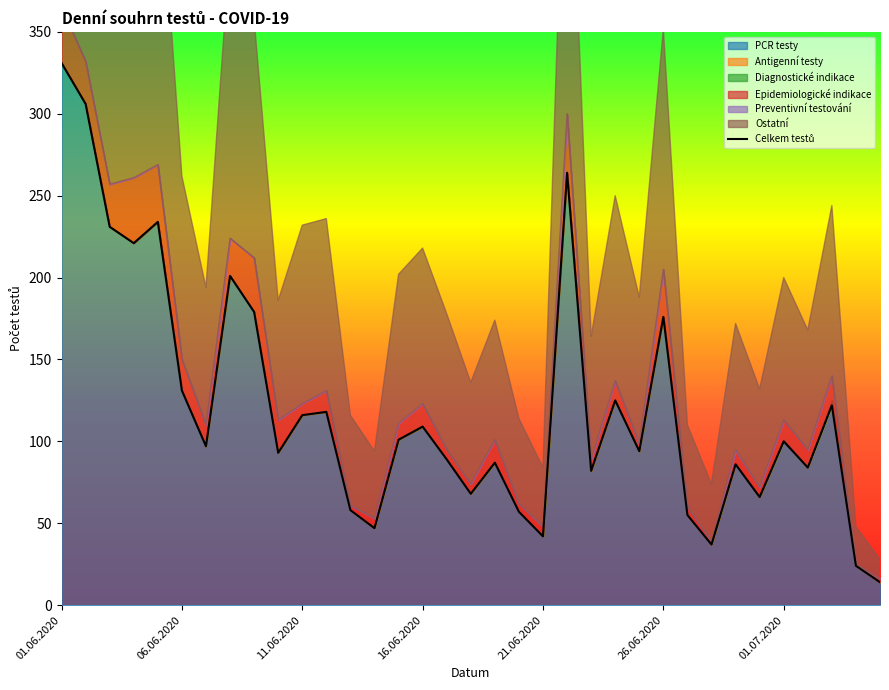

Read the value at 21.

264